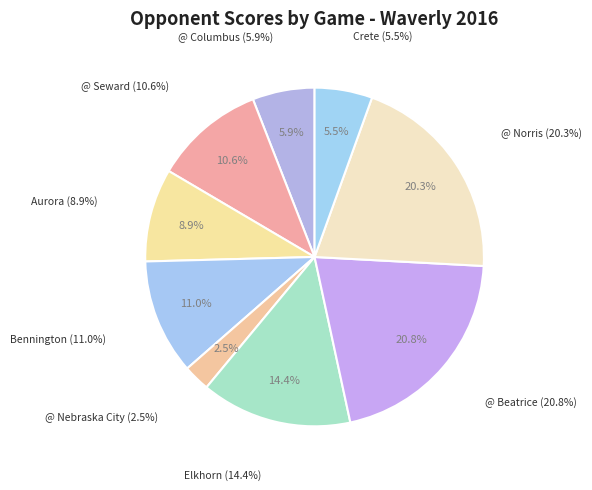

To the nearest percent, what portion does @ Seward represent?

11%